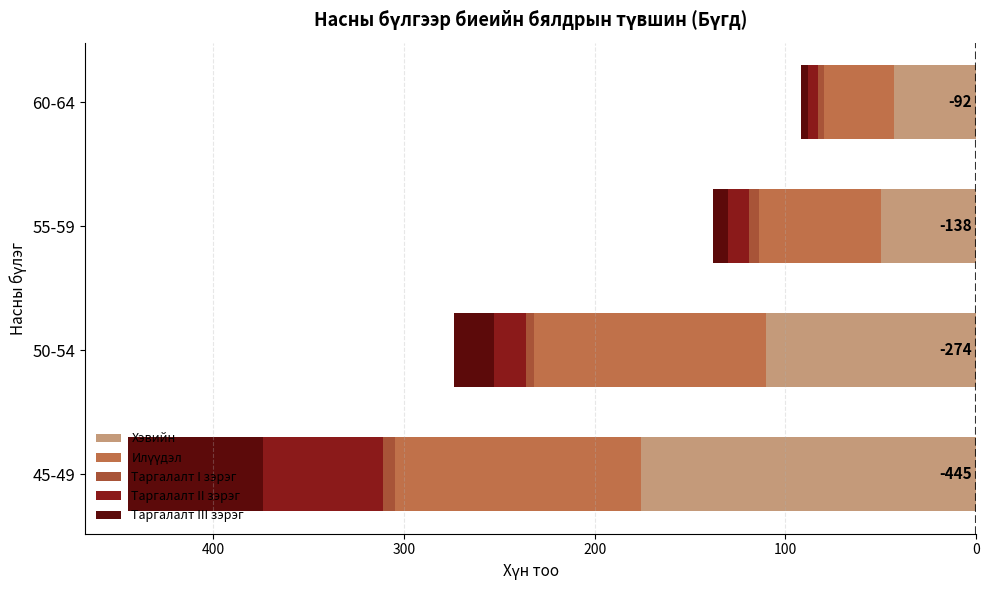

How many groups of bars are there?

4